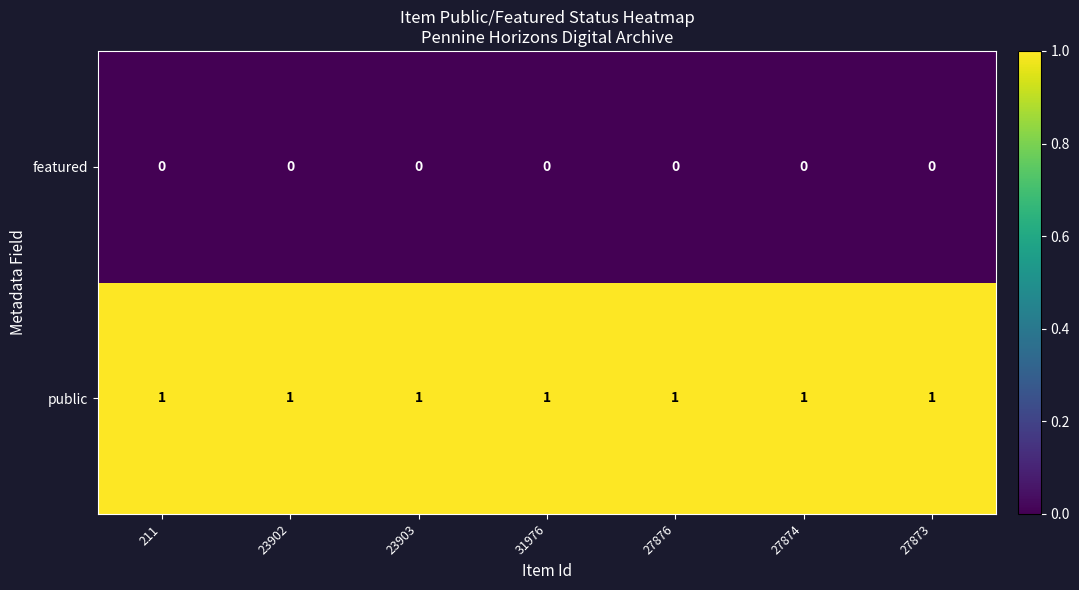

True or false: featured has a value of 0 at 27874.

True